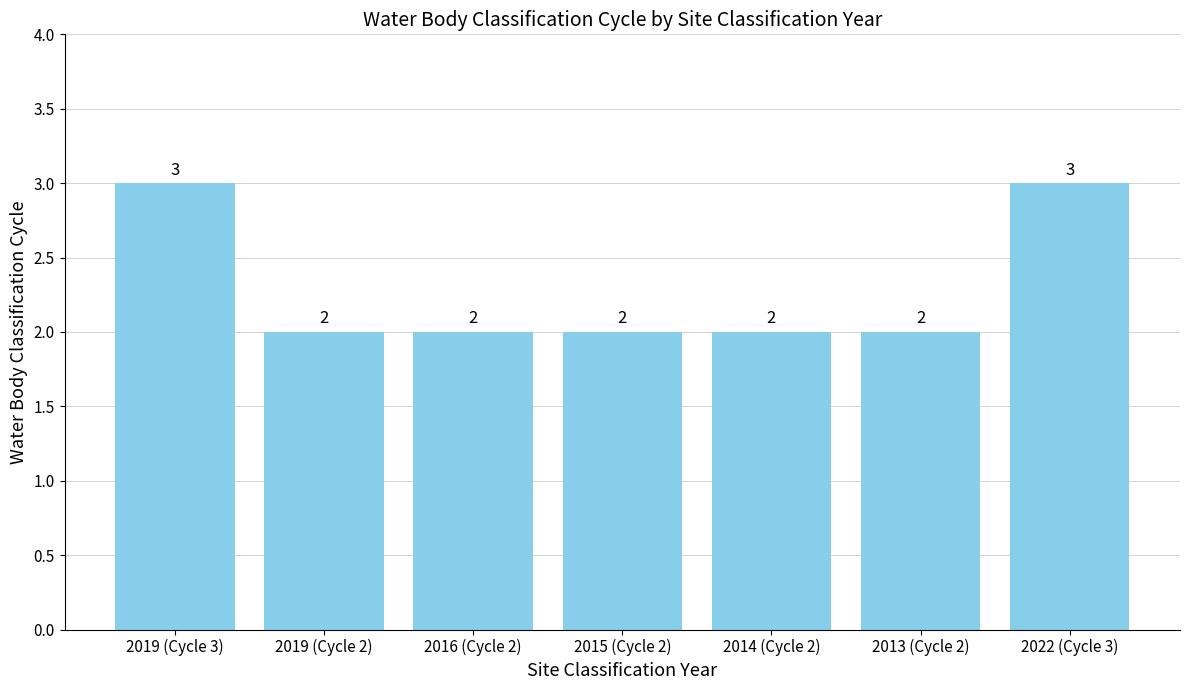

What is the sum of all values?

16